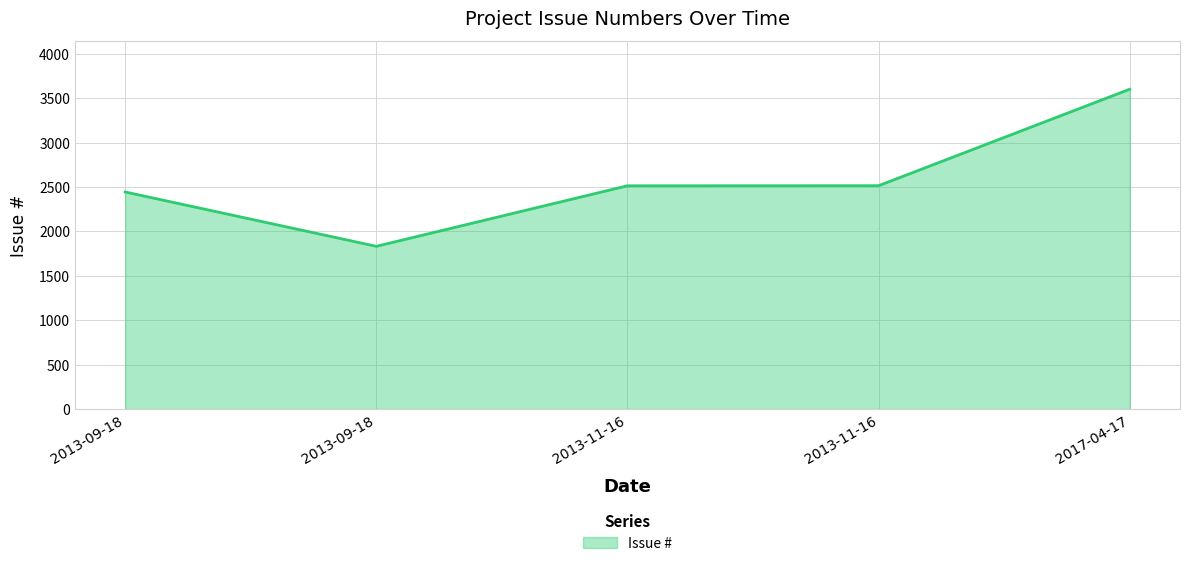

What is the difference between the maximum and second lowest values?

1158